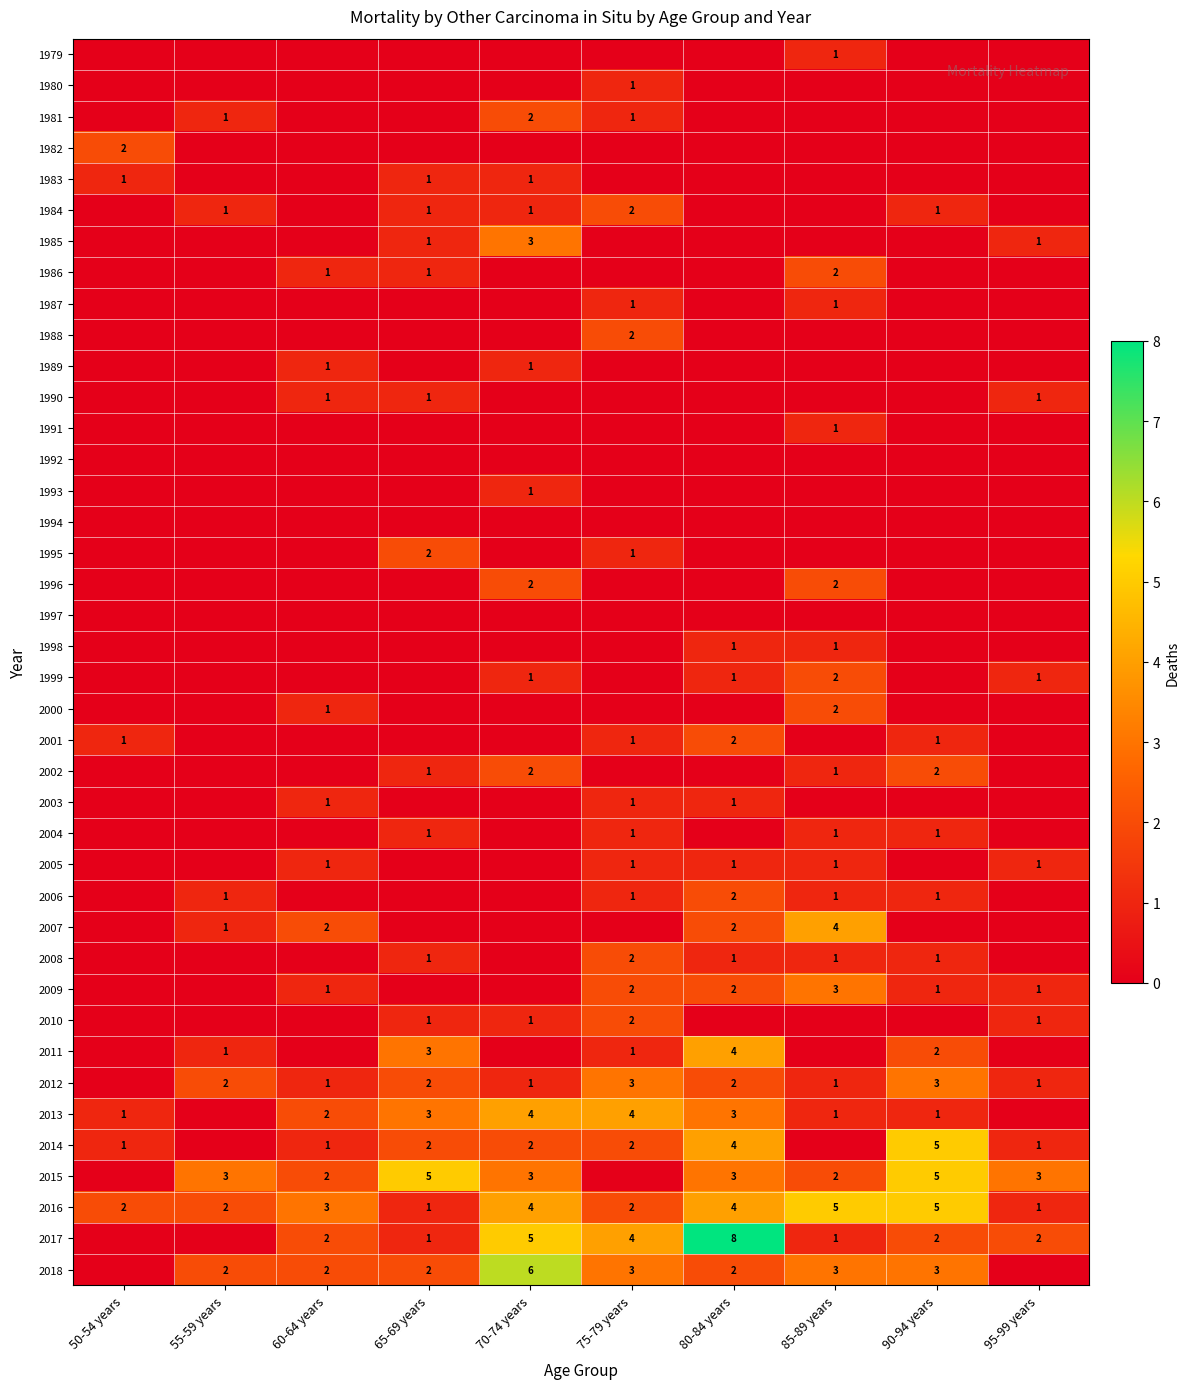

The value of 2018 at 65-69 years is 2. True or false?

True